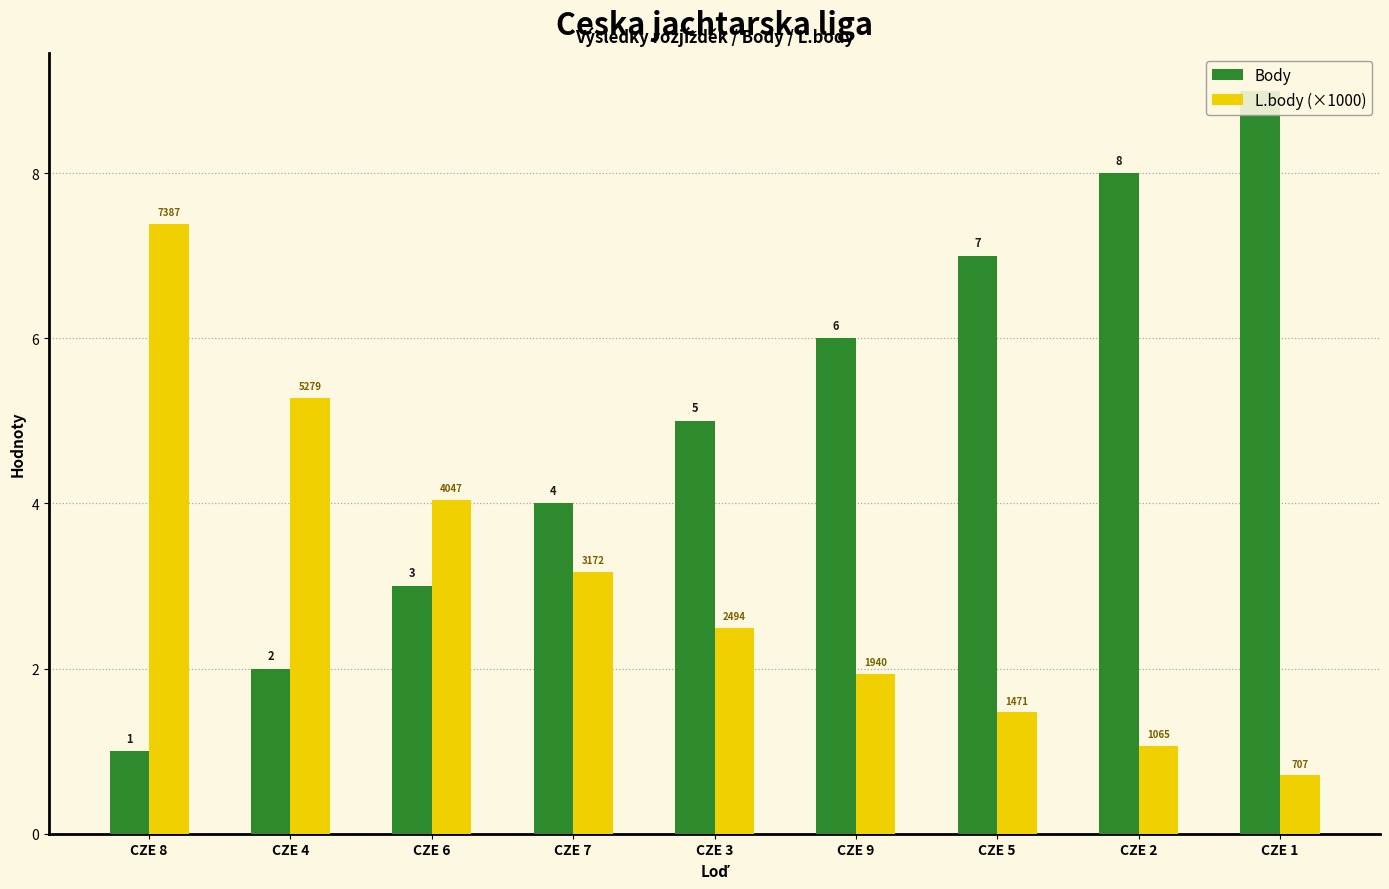

Are the bars grouped side by side (vs. stacked)?

Yes